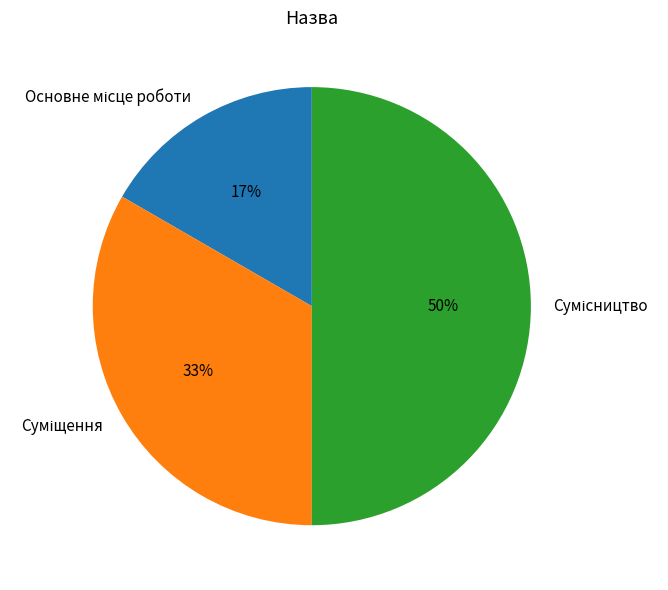

To the nearest percent, what is the average slice percentage?

33%